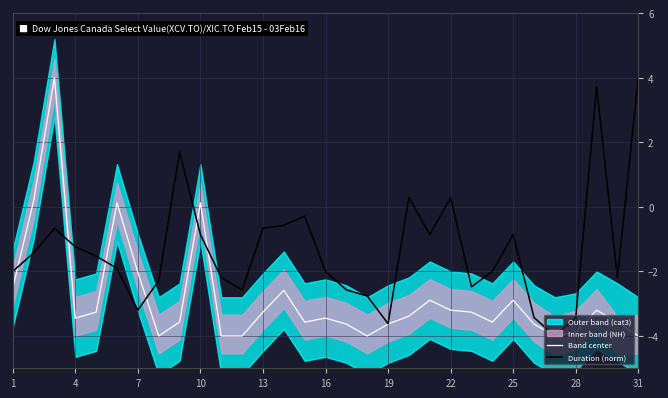

Which series changed the most between 22 and 31?

Duration (norm)